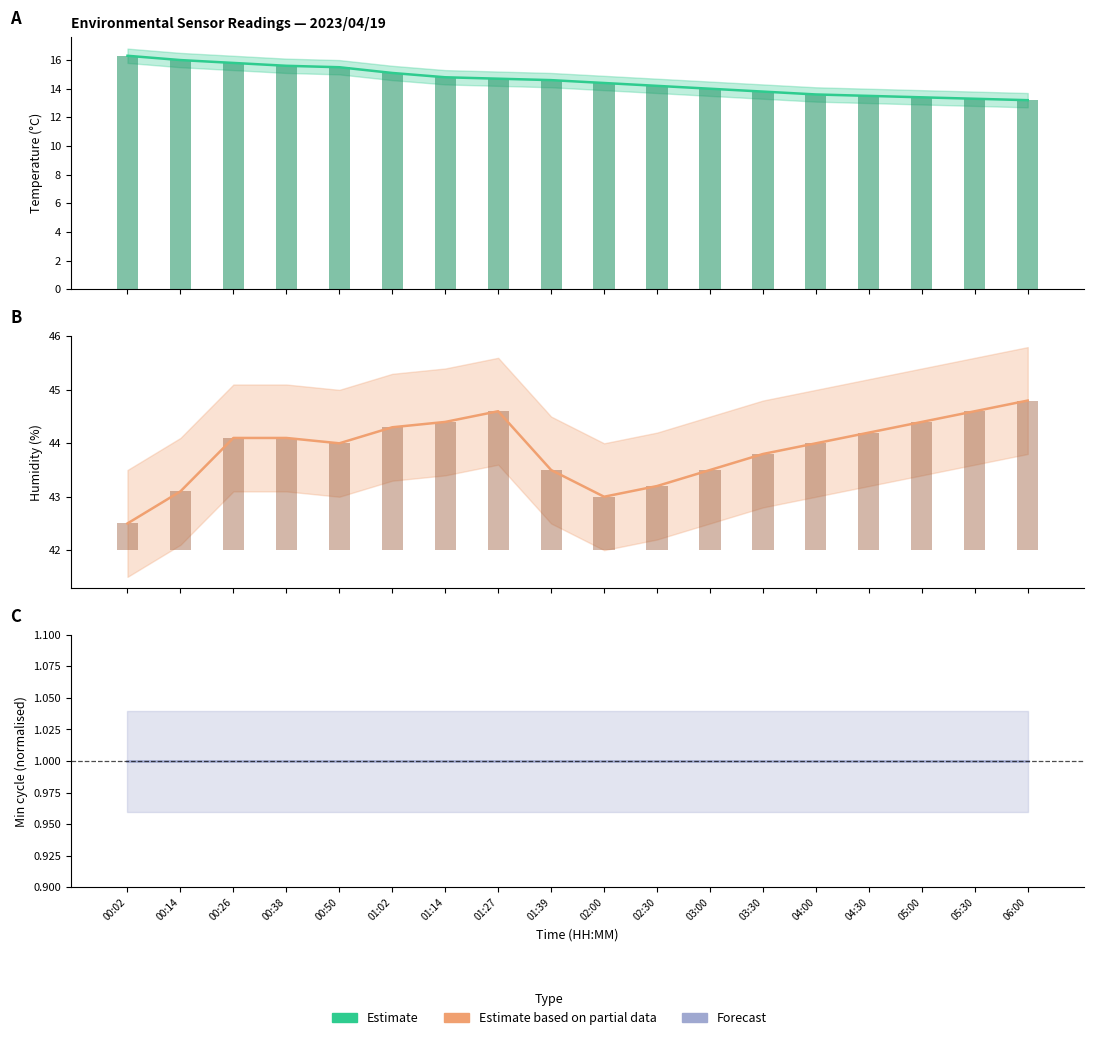

What is the label of the 11th bar from the right?

01:27